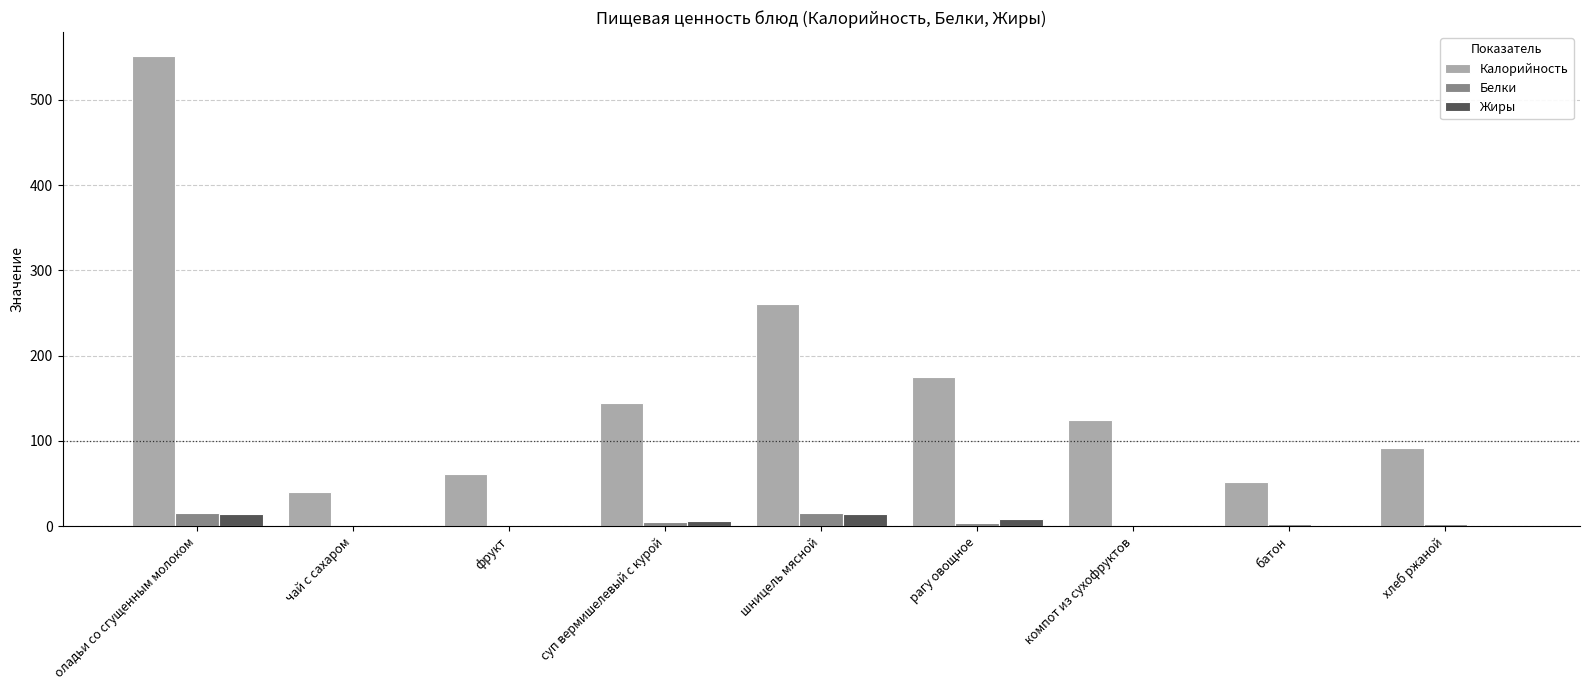

Are the bars horizontal?

No